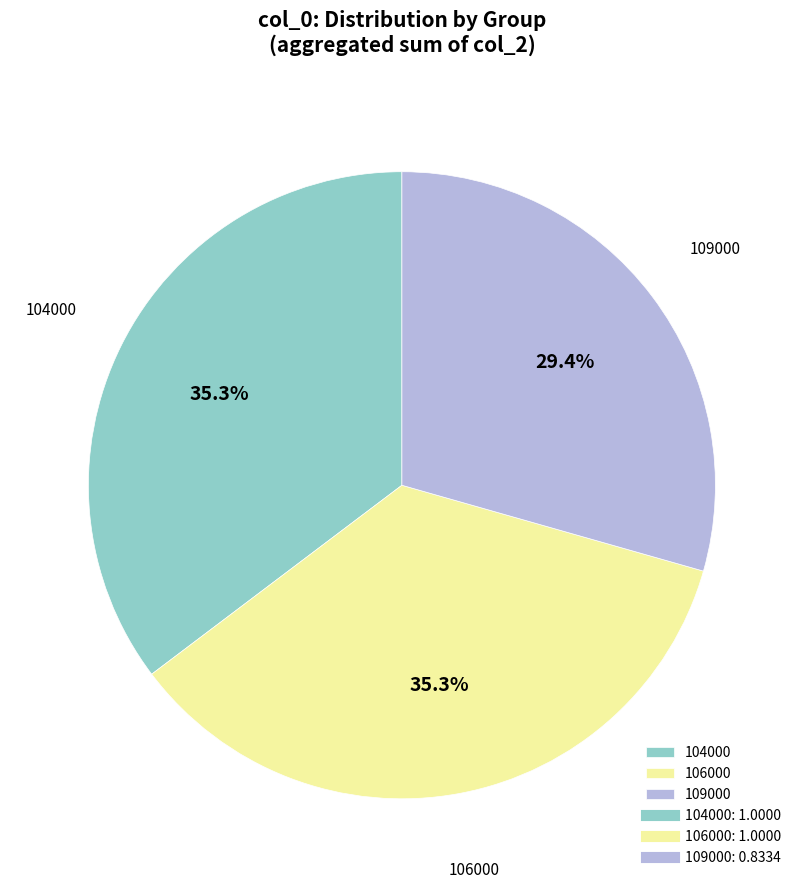

Does any single category account for the majority?

No